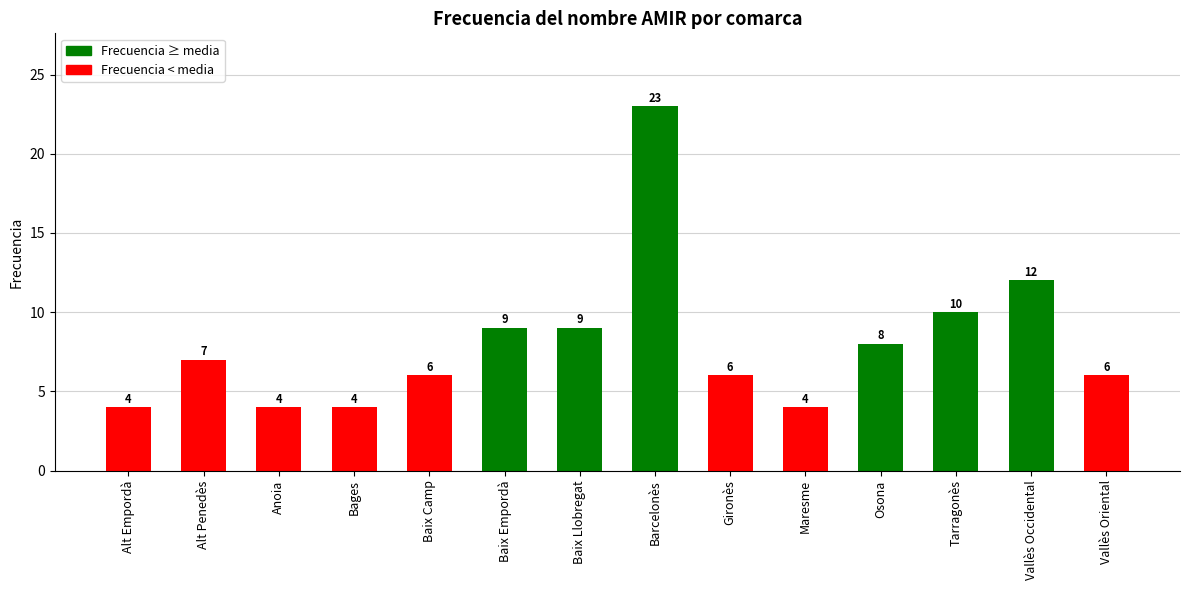

What value does the data have at Osona, to the nearest 10?

10